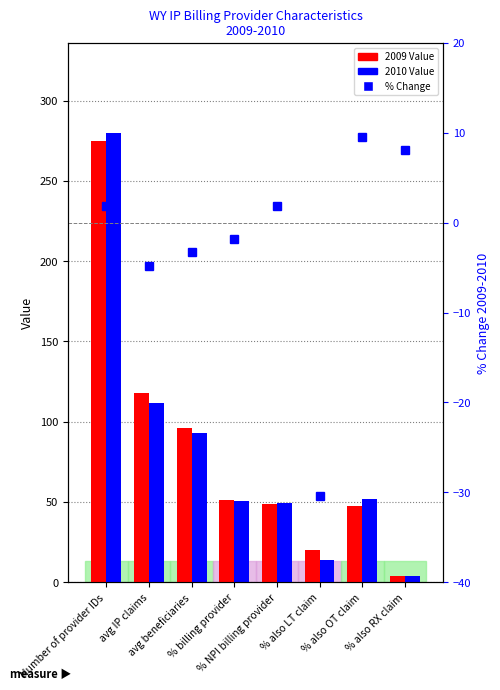

The 2010 Value series shows 40.1 at avg beneficiaries. True or false?

False